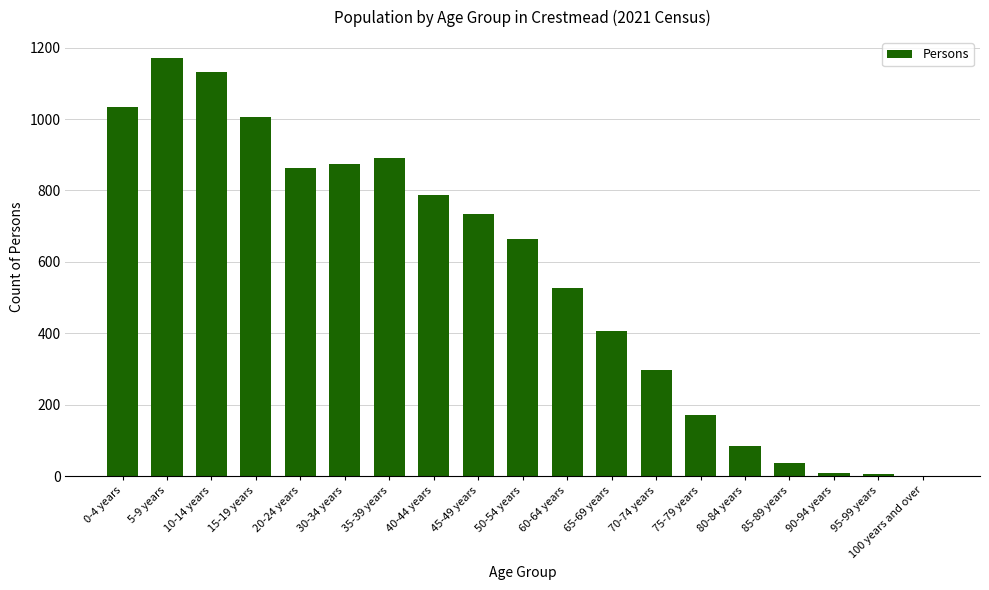

True or false: the data shows 1186 at 35-39 years.

False